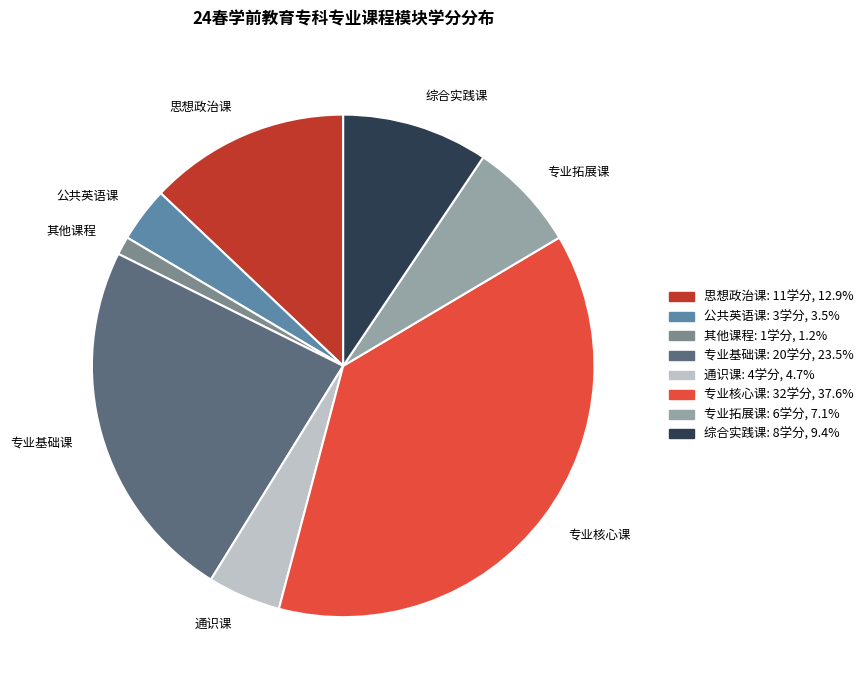

Is 思想政治课 the majority of the pie?

No